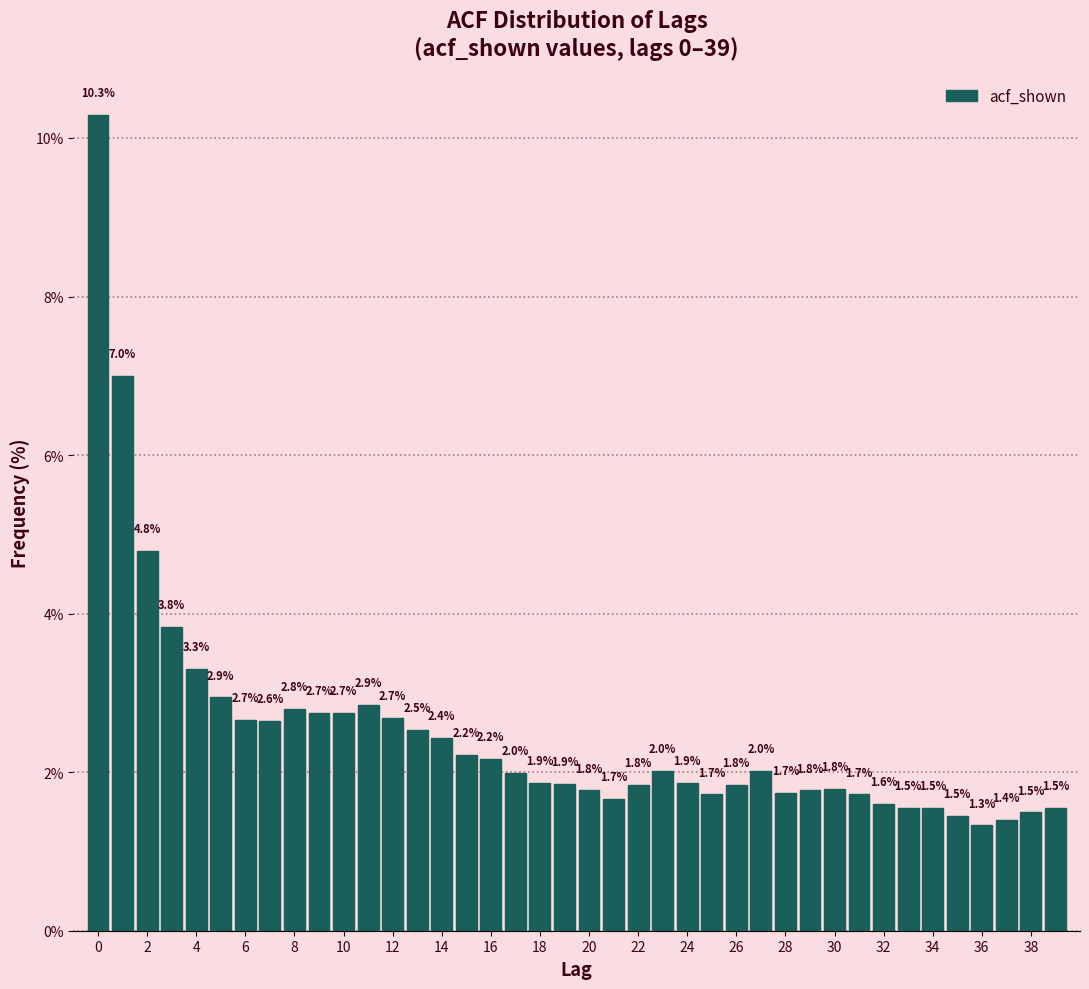

Reading left to right, list every bar in this chart as the range it spans on the x-axis followed by its height. The bar edges are not printed on the chart, so give them approximately, as read against the axis.

-0.5 to 0.5: 10.3
0.5 to 1.5: 7.0
1.5 to 2.5: 4.8
2.5 to 3.5: 3.8
3.5 to 4.5: 3.3
4.5 to 5.5: 2.9
5.5 to 6.5: 2.7
6.5 to 7.5: 2.6
7.5 to 8.5: 2.8
8.5 to 9.5: 2.7
9.5 to 10.5: 2.7
10.5 to 11.5: 2.9
11.5 to 12.5: 2.7
12.5 to 13.5: 2.5
13.5 to 14.5: 2.4
14.5 to 15.5: 2.2
15.5 to 16.5: 2.2
16.5 to 17.5: 2.0
17.5 to 18.5: 1.9
18.5 to 19.5: 1.9
19.5 to 20.5: 1.8
20.5 to 21.5: 1.7
21.5 to 22.5: 1.8
22.5 to 23.5: 2.0
23.5 to 24.5: 1.9
24.5 to 25.5: 1.7
25.5 to 26.5: 1.8
26.5 to 27.5: 2.0
27.5 to 28.5: 1.7
28.5 to 29.5: 1.8
29.5 to 30.5: 1.8
30.5 to 31.5: 1.7
31.5 to 32.5: 1.6
32.5 to 33.5: 1.5
33.5 to 34.5: 1.5
34.5 to 35.5: 1.5
35.5 to 36.5: 1.3
36.5 to 37.5: 1.4
37.5 to 38.5: 1.5
38.5 to 39.5: 1.5